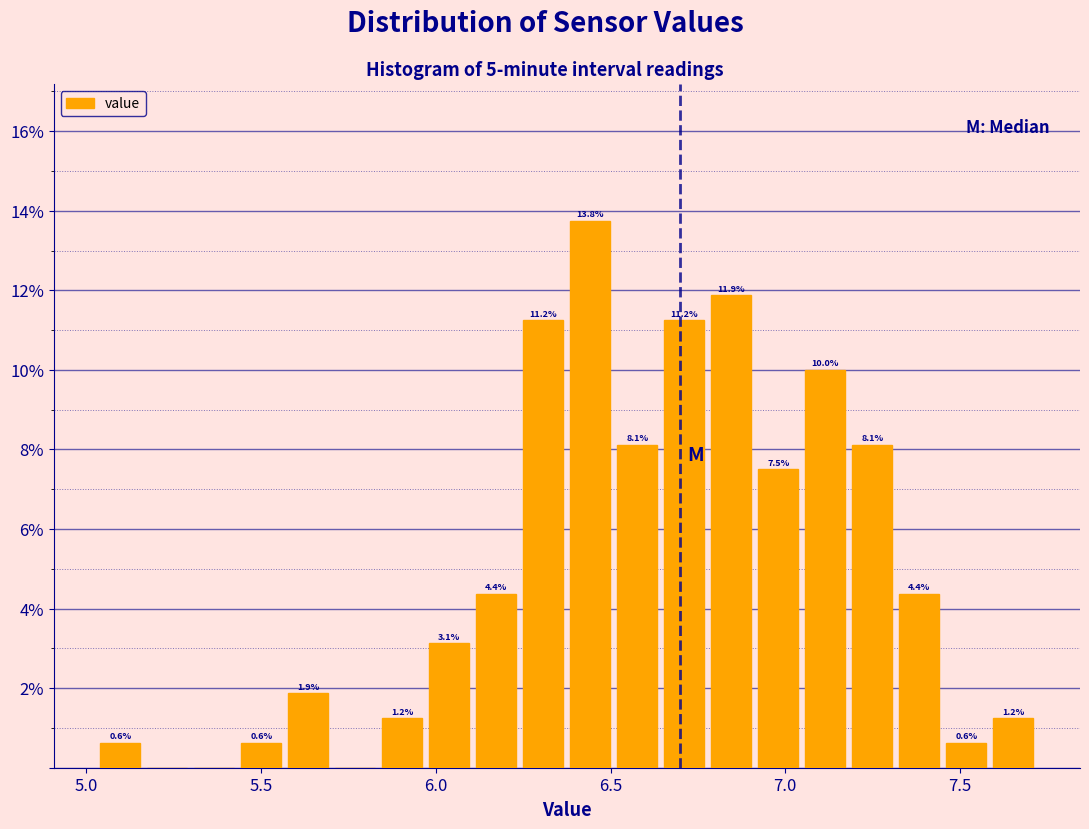

Around what value on the x-axis is the tallest bar? Give the approximate position of its centre, as read against the axis.

6.45